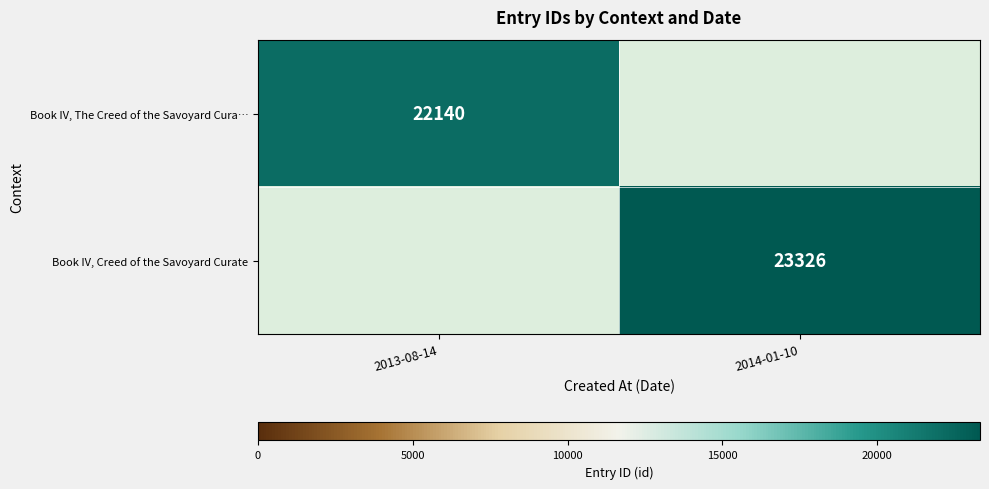

At which category does the chart reach its minimum across all series?

2013-08-14